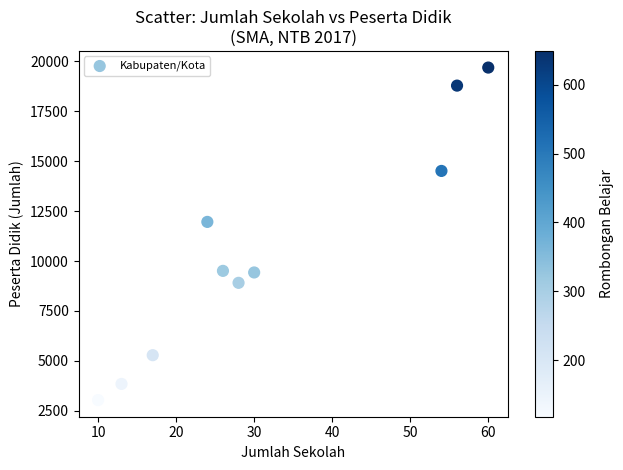

What Y value in the scatter plot is closest to 11361?

11959